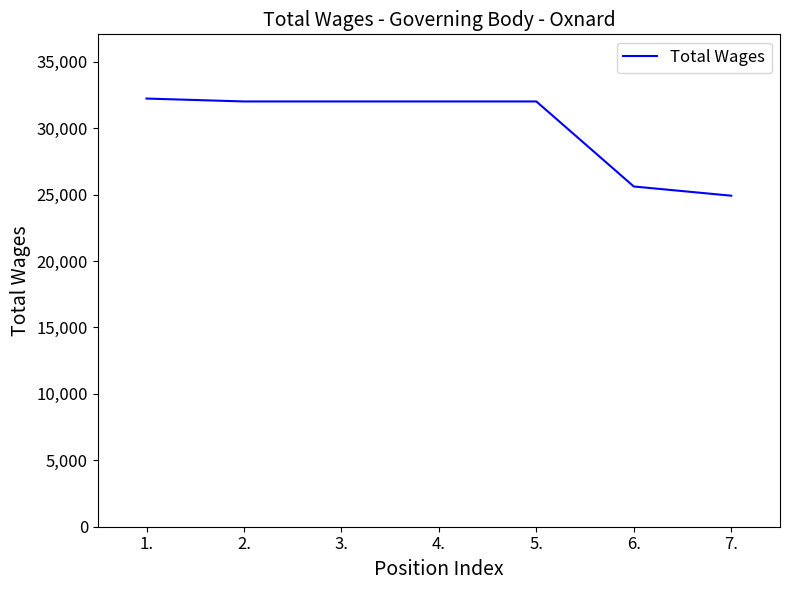

How many lines are shown in the chart?

1